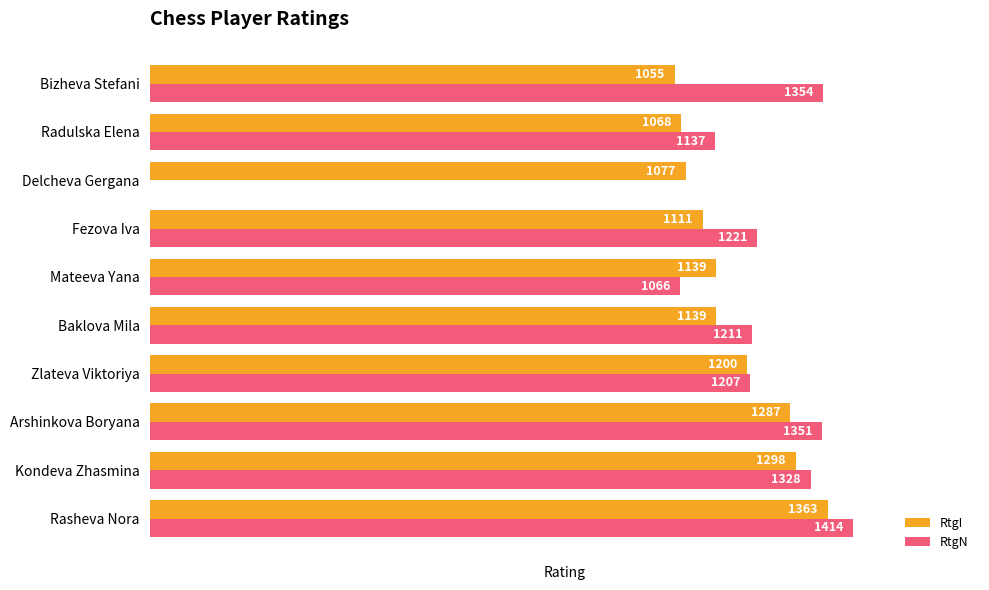

Which series has the largest total across all categories?

RtgI